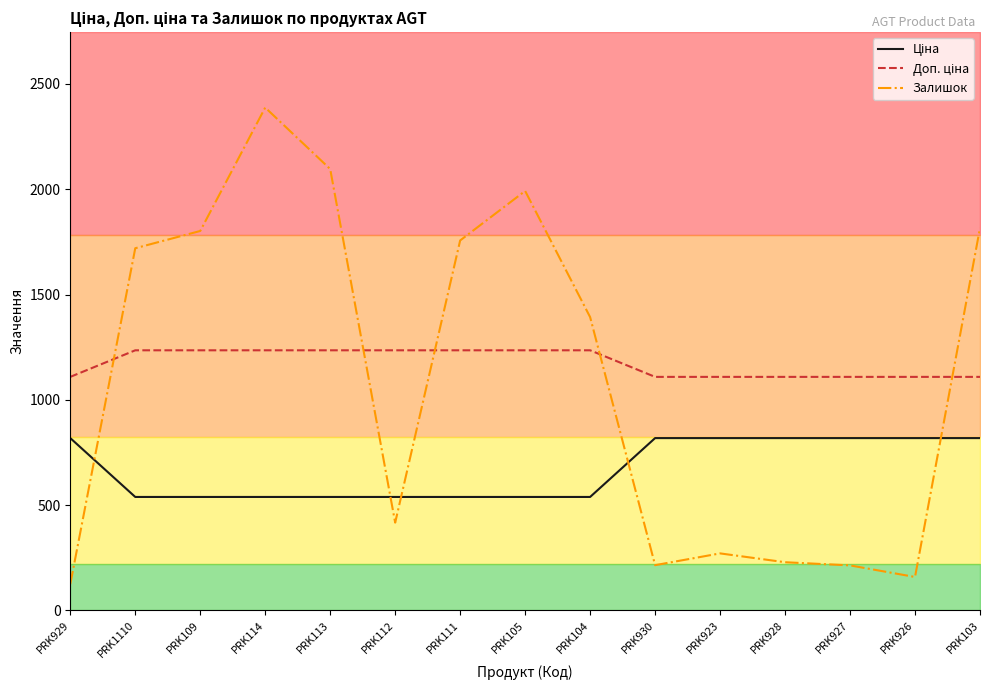

True or false: Доп. ціна and Залишок cross at least once.

True